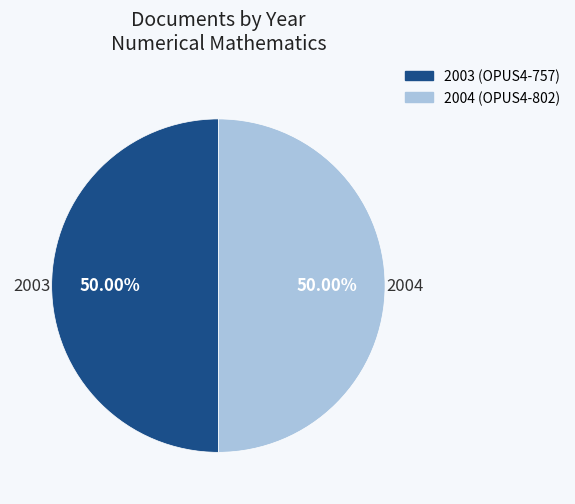

How many segments does this pie chart have?

2